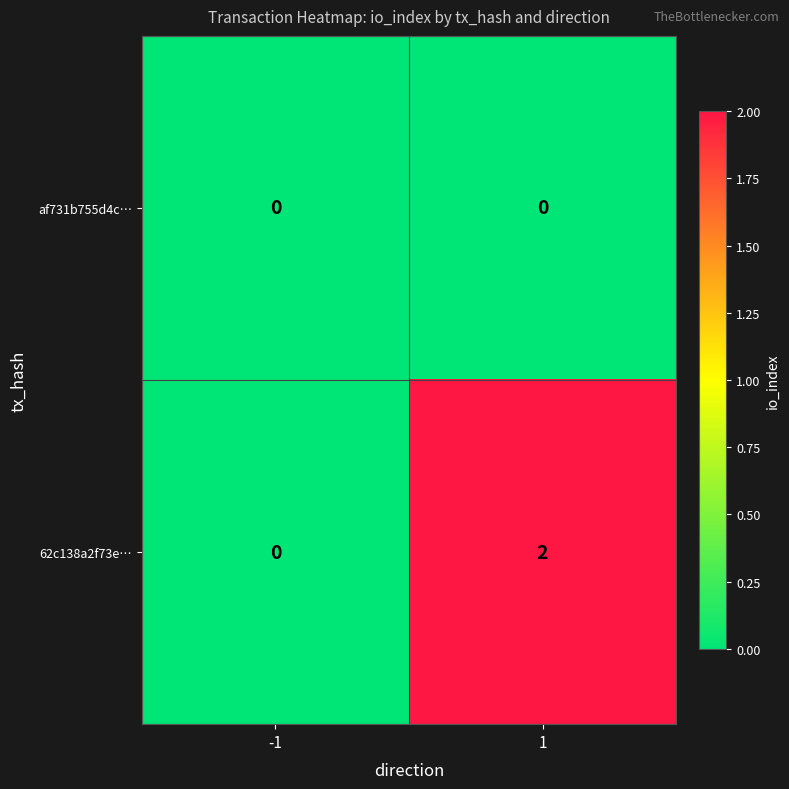

True or false: 62c138a2f73e… has a value of -1 at -1.

False